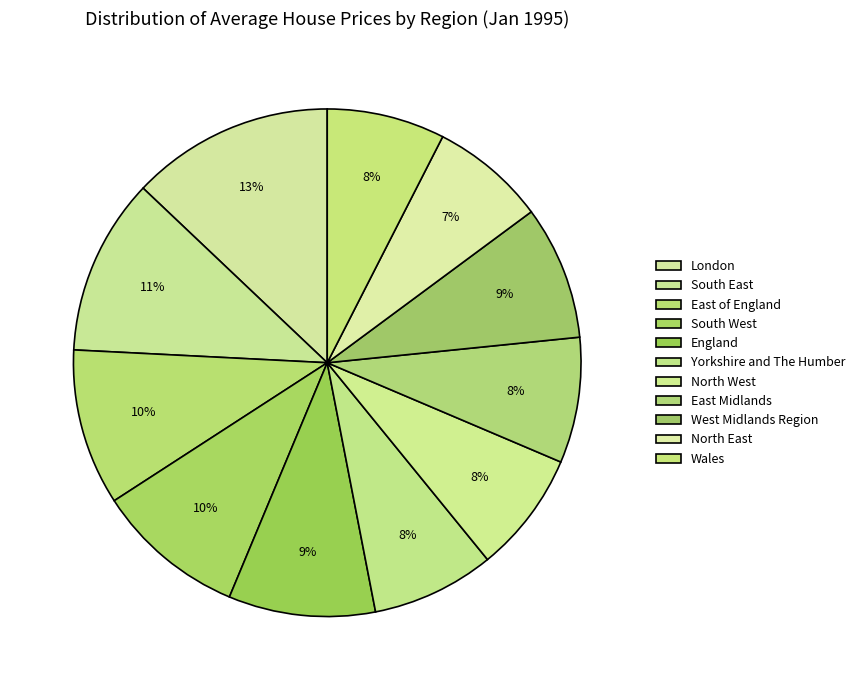

How many segments does this pie chart have?

11